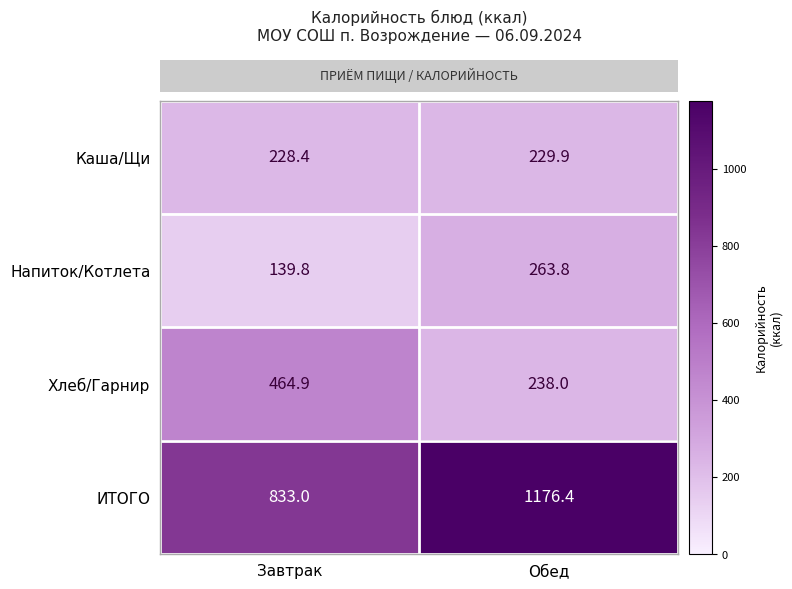

Reading right to left, list all the values displayed in this chart.

Каша/Щи: Обед=229.9	Завтрак=228.4
Напиток/Котлета: Обед=263.8	Завтрак=139.8
Хлеб/Гарнир: Обед=238.0	Завтрак=464.9
ИТОГО: Обед=1176.4	Завтрак=833.0